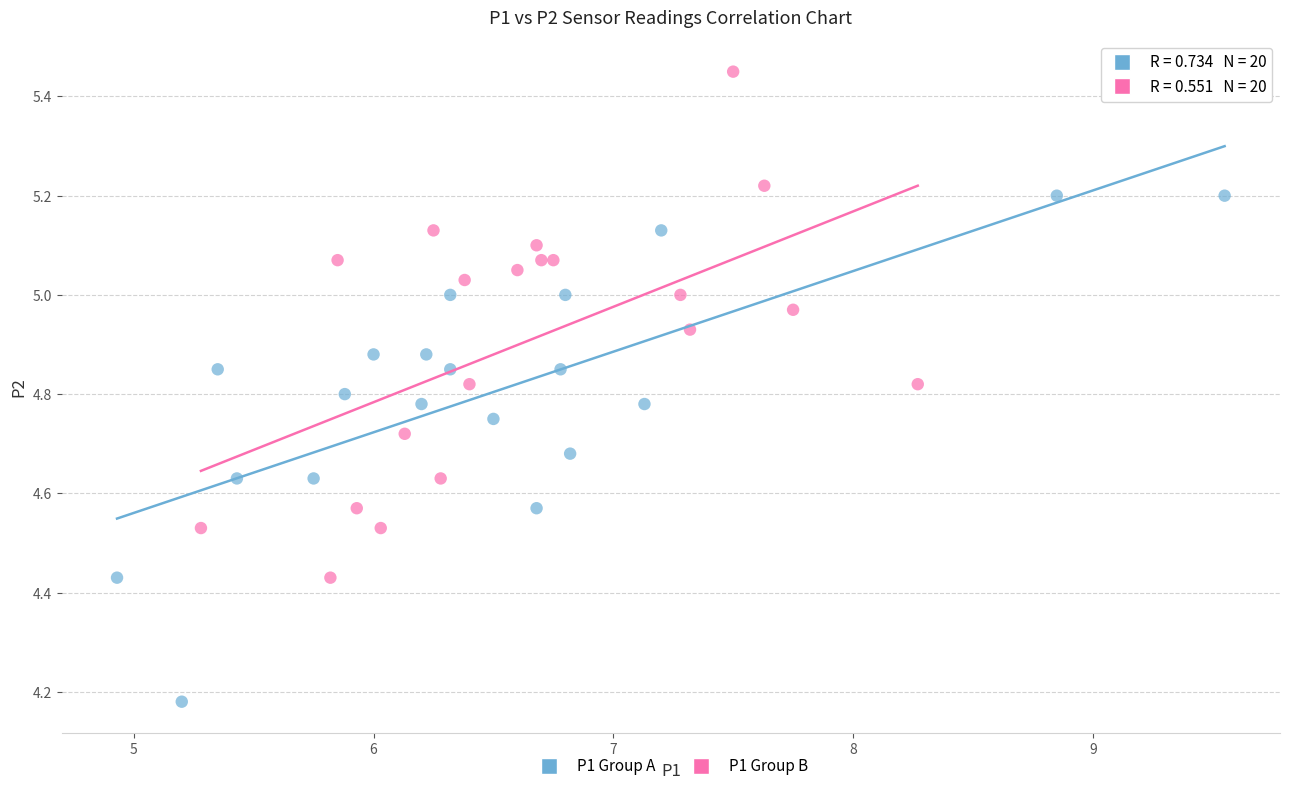

Which series reaches the maximum Y coordinate?

P1 Group B